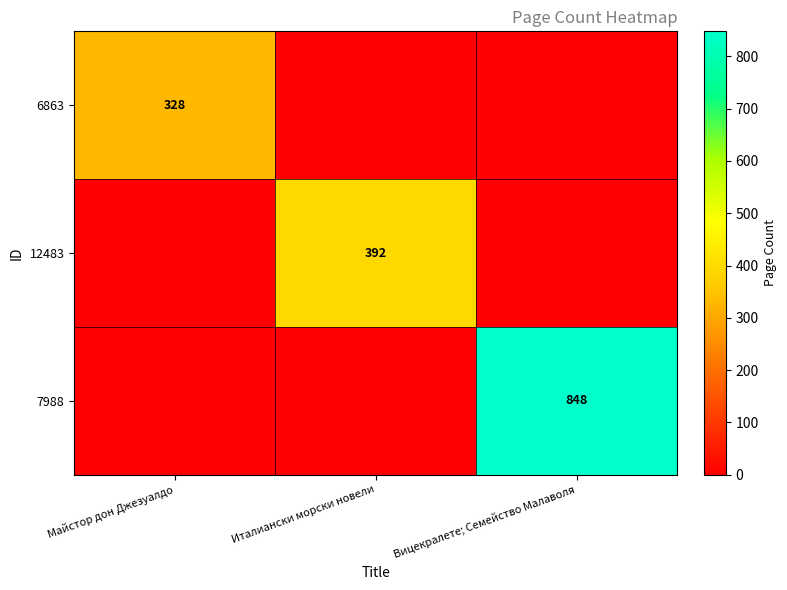

True or false: 6863 has a value of 328 at Майстор дон Джезуалдо.

True